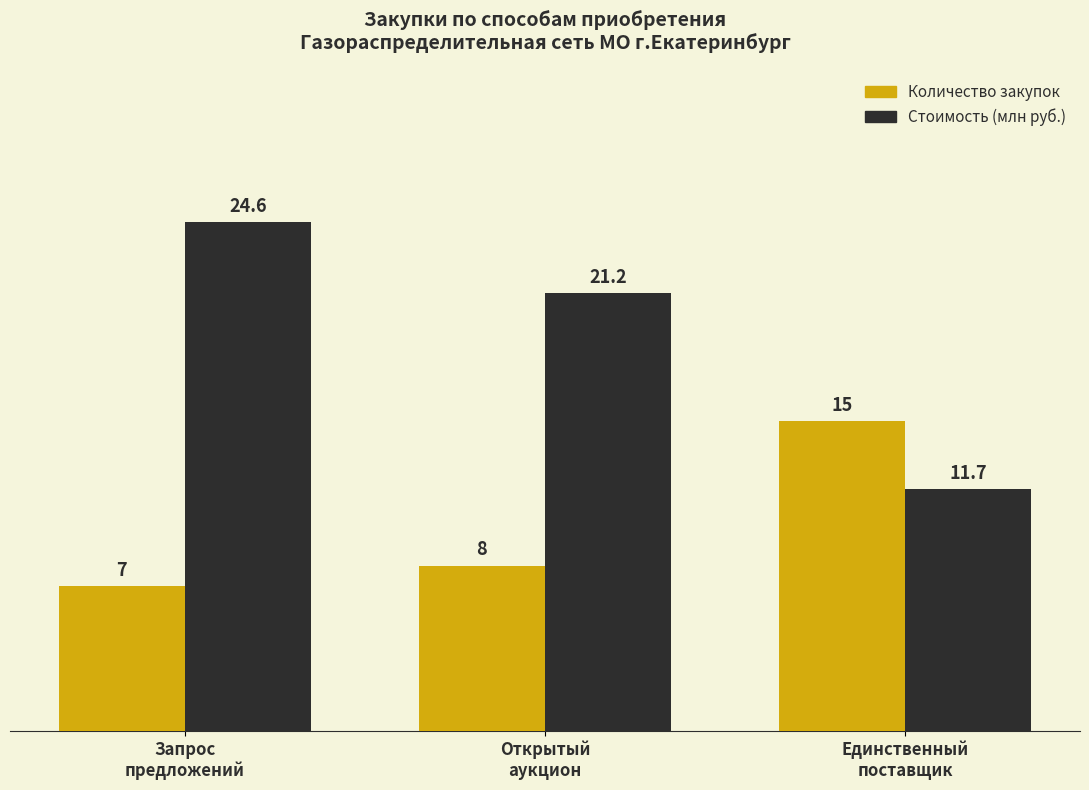

What is the lowest value of the Стоимость (млн руб.) series?

11.7